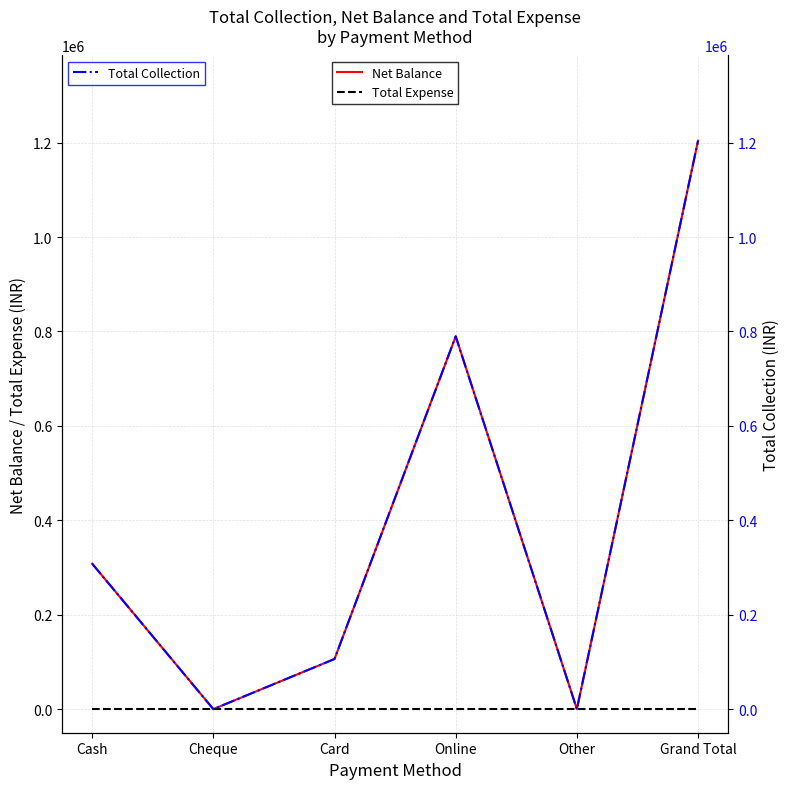

How many data points in Total Collection are above 308100?

2